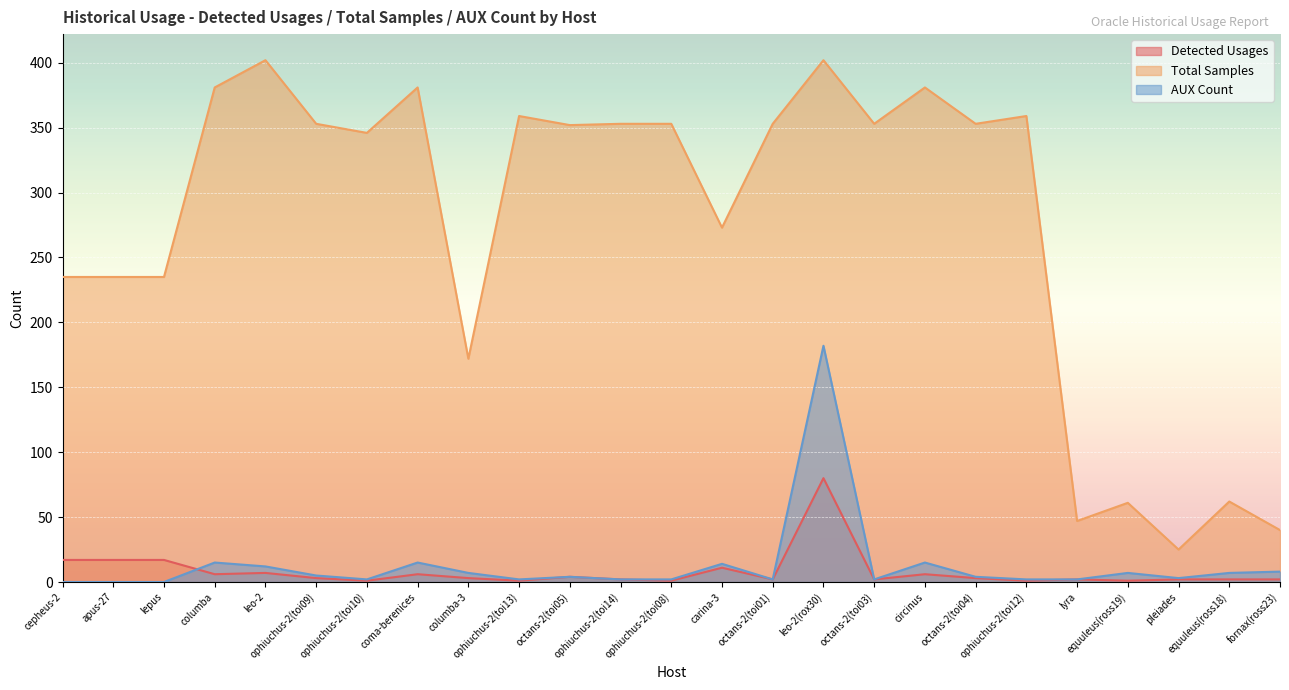

Between octans-2(toi03) and carina-3, which is larger?

carina-3